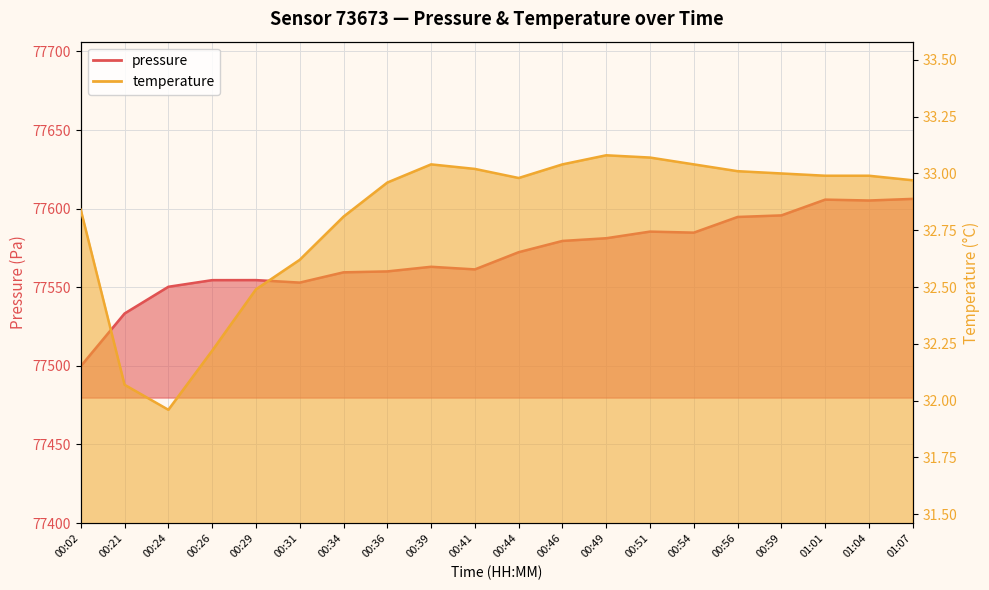

What are all the series names shown in the legend?

pressure, temperature